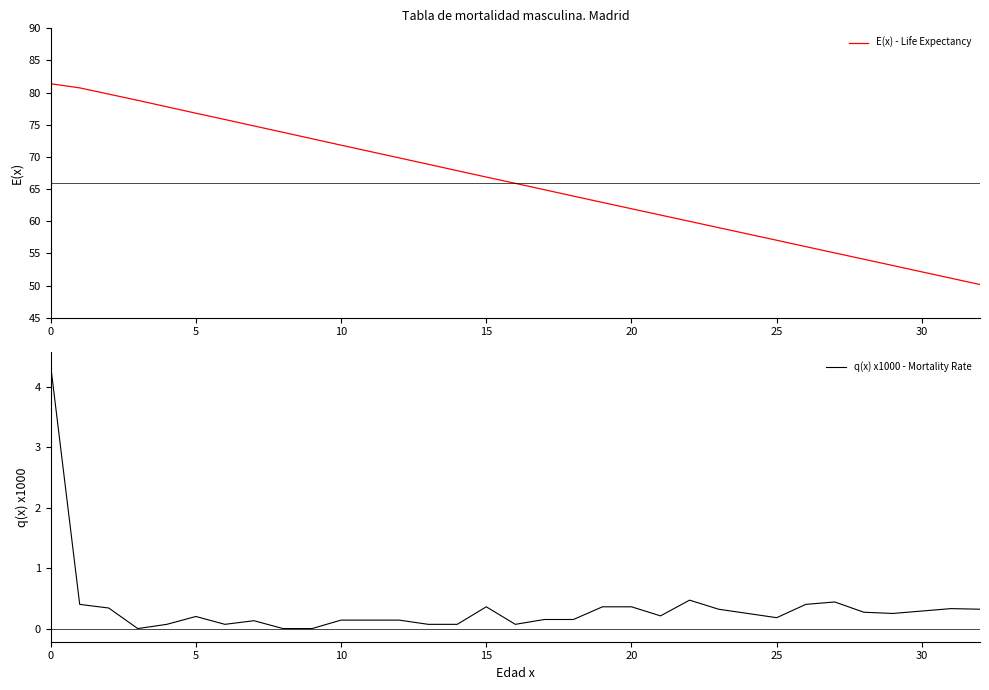

How many lines are shown in the chart?

2